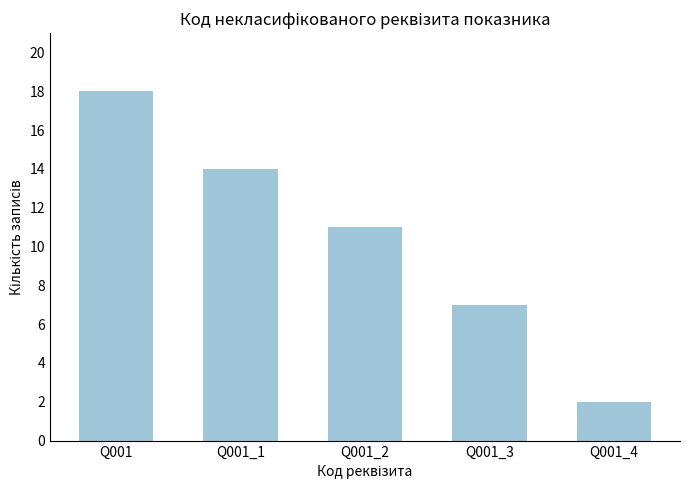

What is the sum of all values?

52